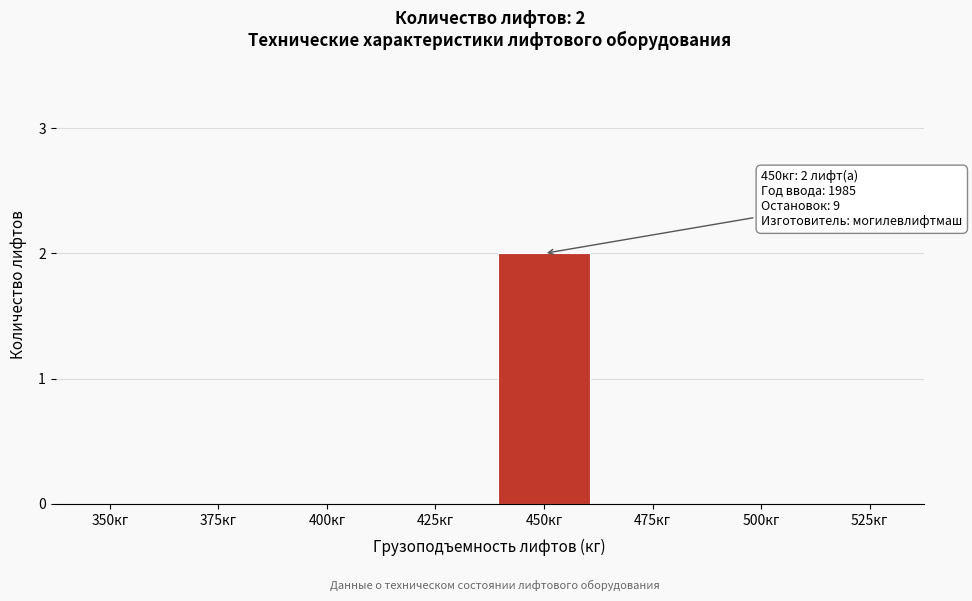

Reading right to left, transcribe all the data shown in this chart.

525кг=0	500кг=0	475кг=0	450кг=2	425кг=0	400кг=0	375кг=0	350кг=0